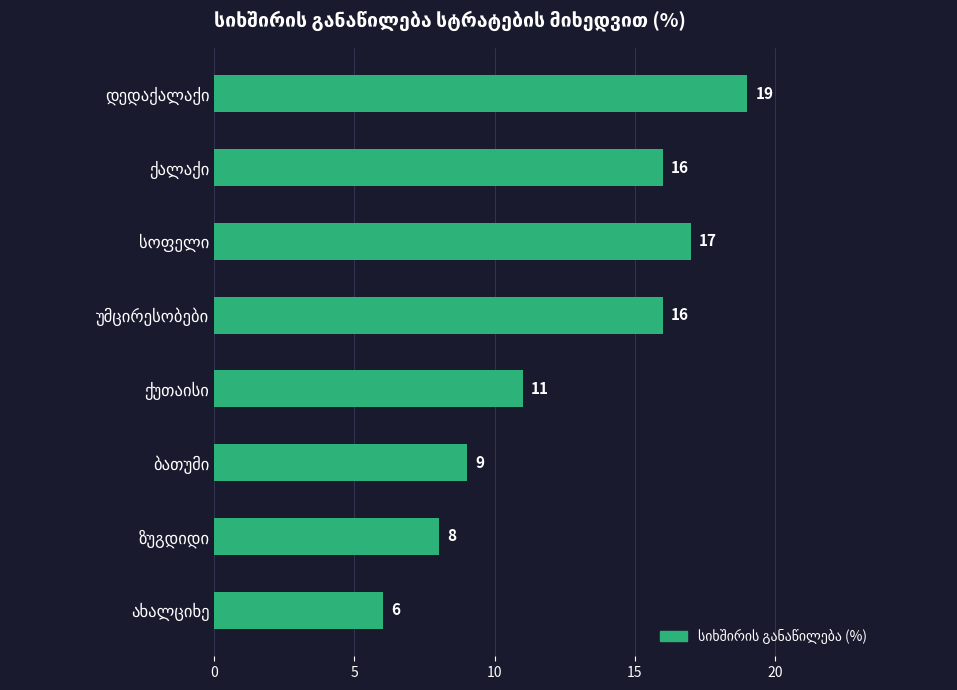

How many bars are there in total?

8